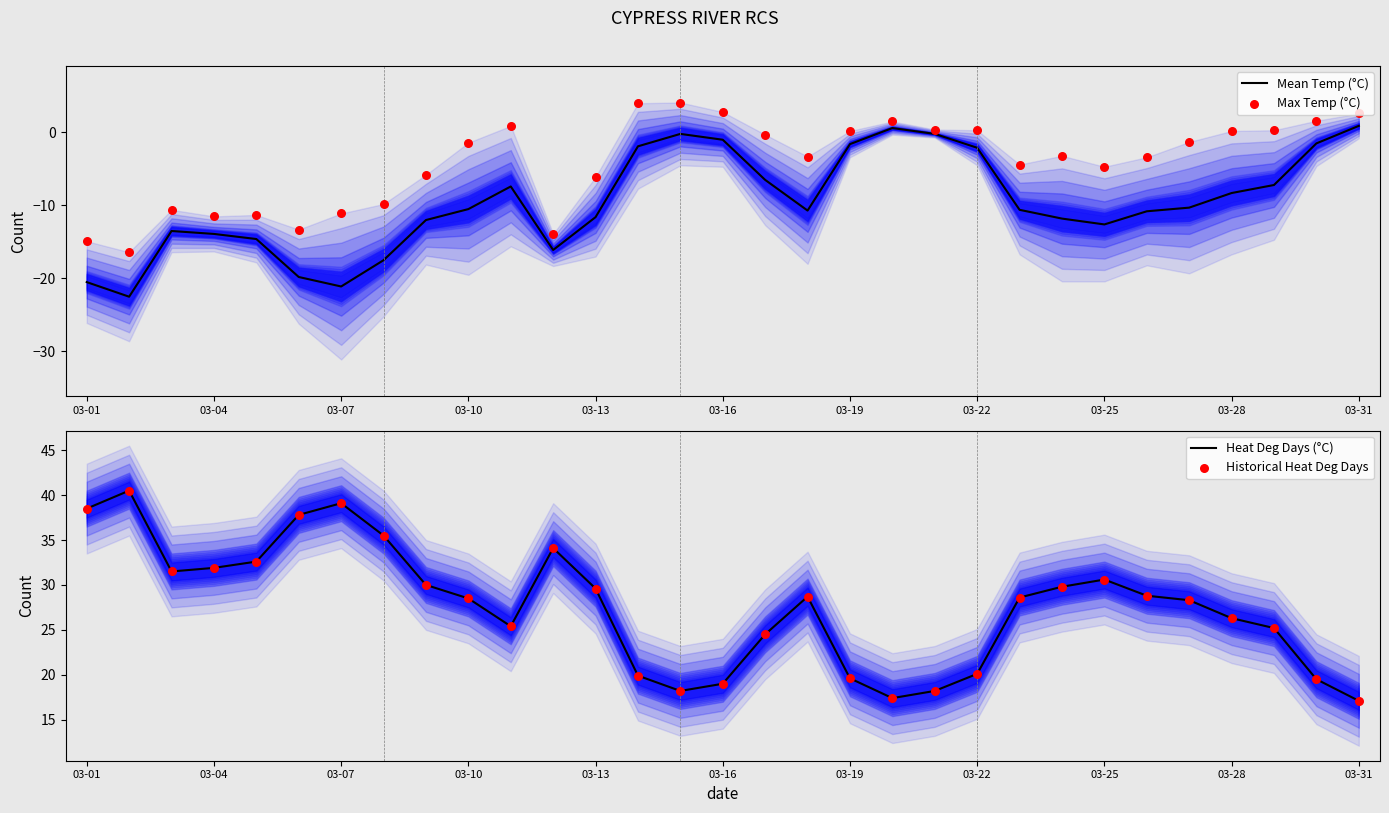

What are all the series names shown in the legend?

Mean Temp (°C), Max Temp (°C), Heat Deg Days (°C), Historical Heat Deg Days